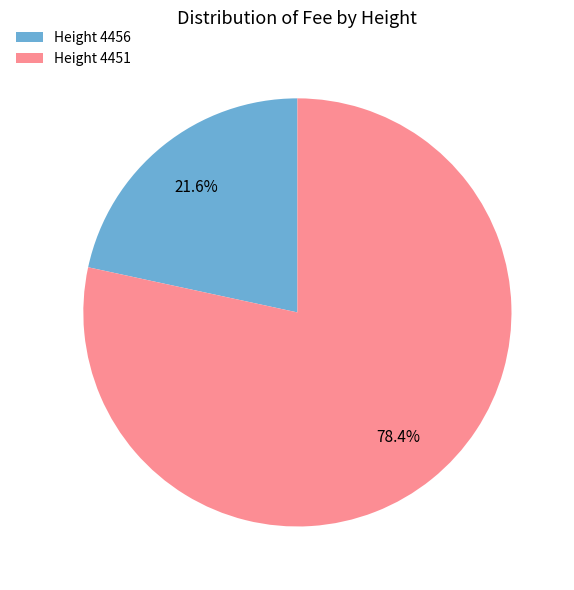

What percentage is NOT represented by Height 4456?

78.4%